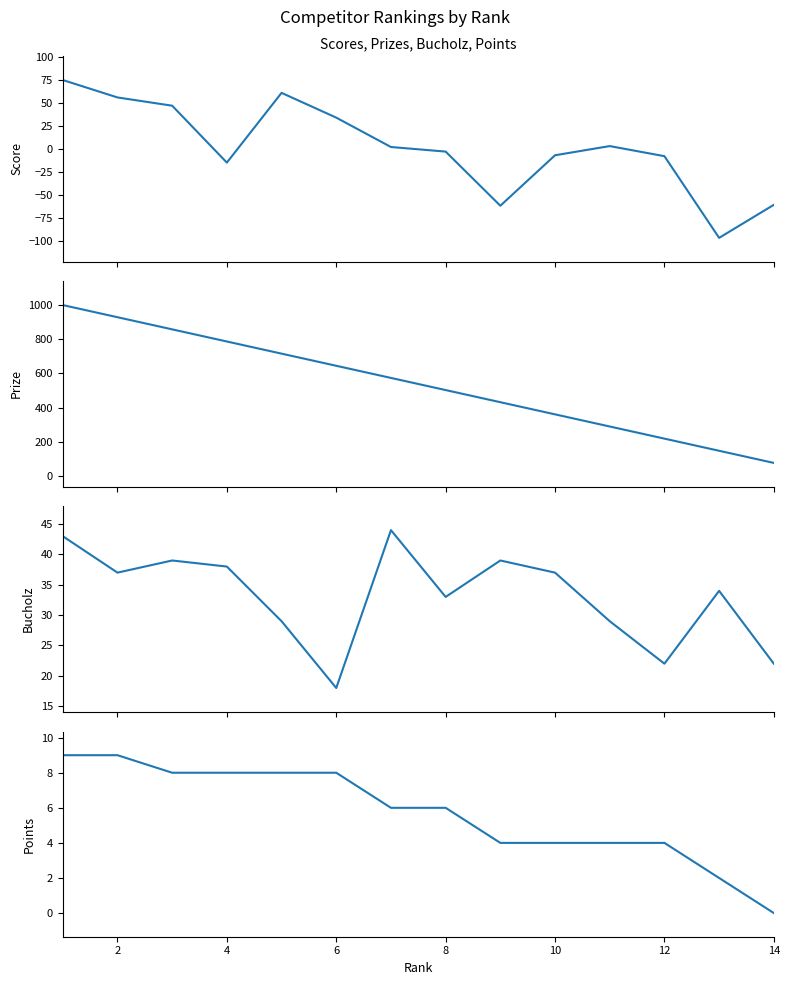

Where is the first local minimum for Bucholz?

2